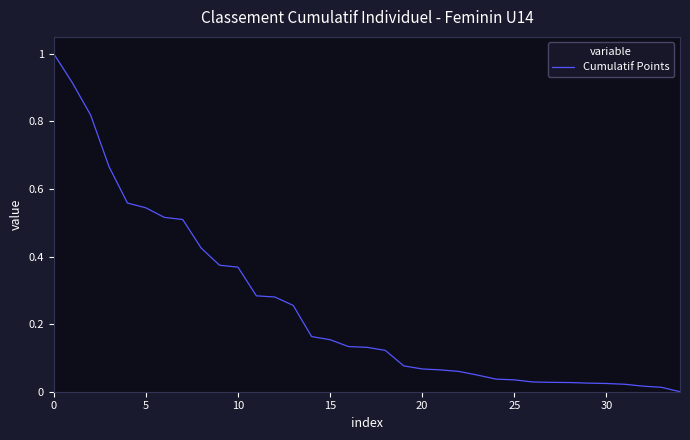

What is the greatest value displayed?

1.0